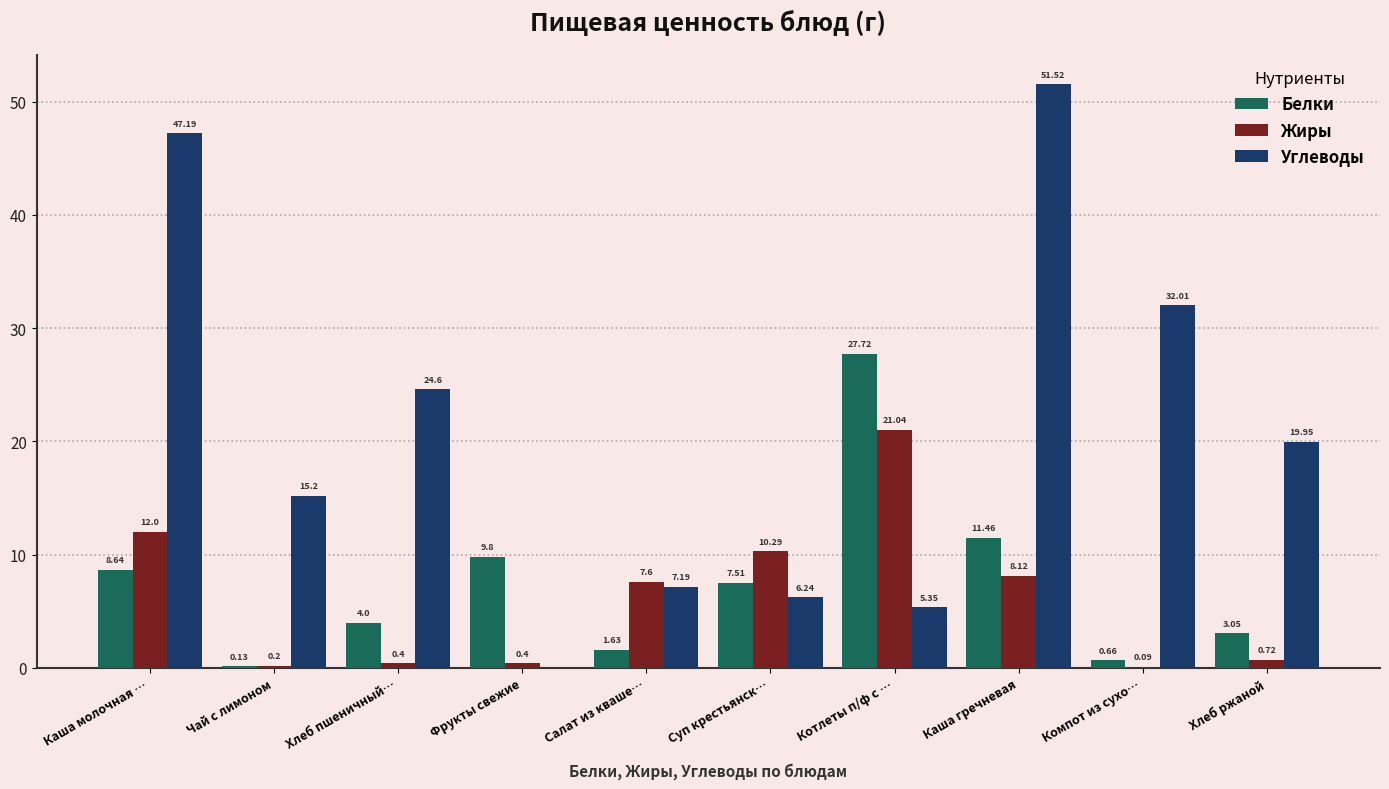

What is the average value of the Углеводы series?

20.9